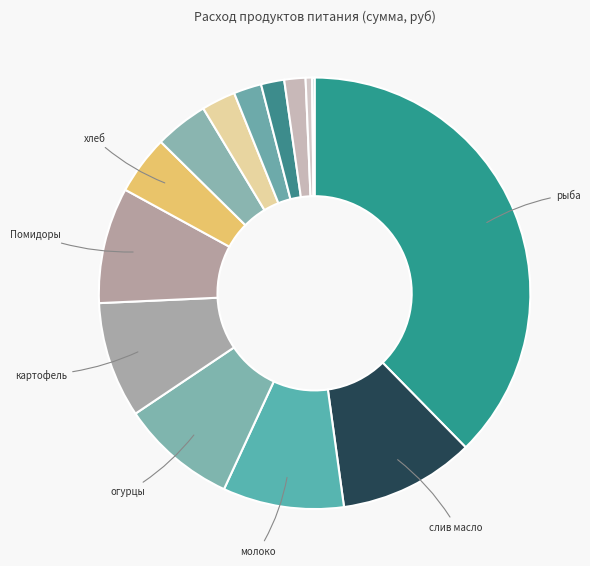

Is there a majority slice in this chart?

No